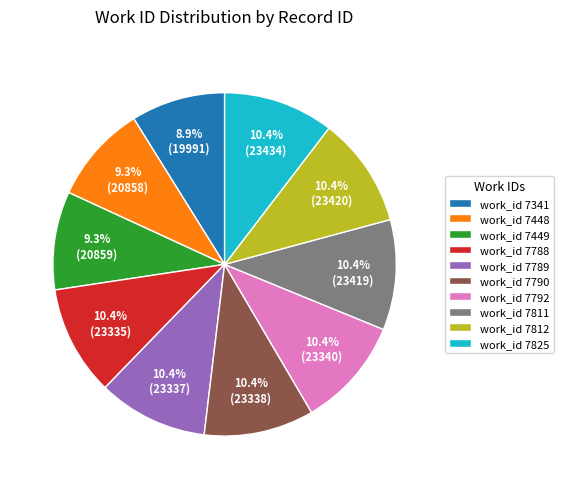

Does any single category account for the majority?

No